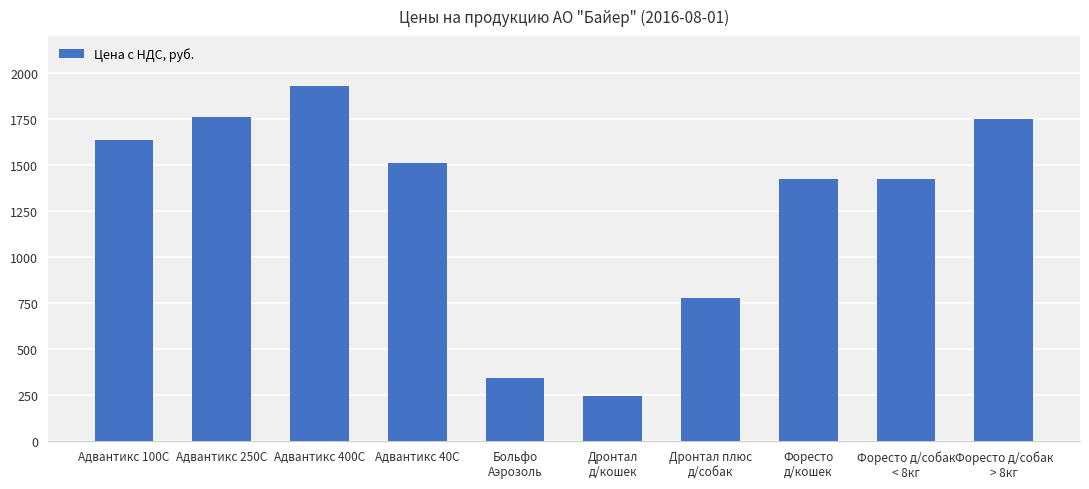

Where does the data first go above 1510?

Адвантикс 100С